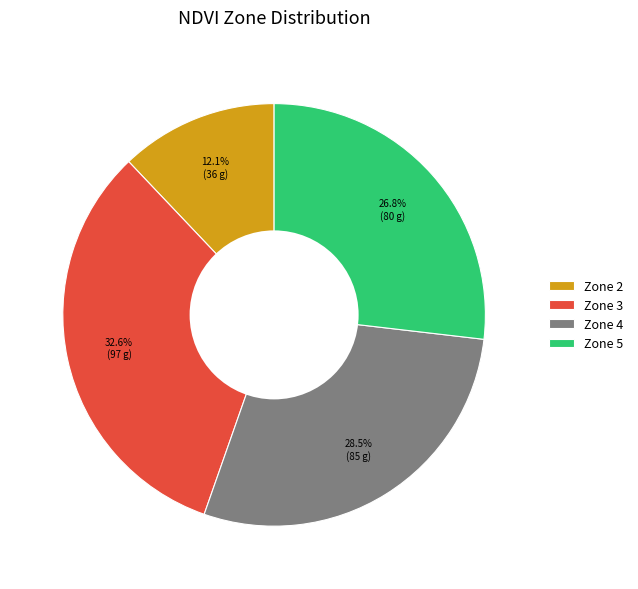

Is Zone 2 the majority of the pie?

No